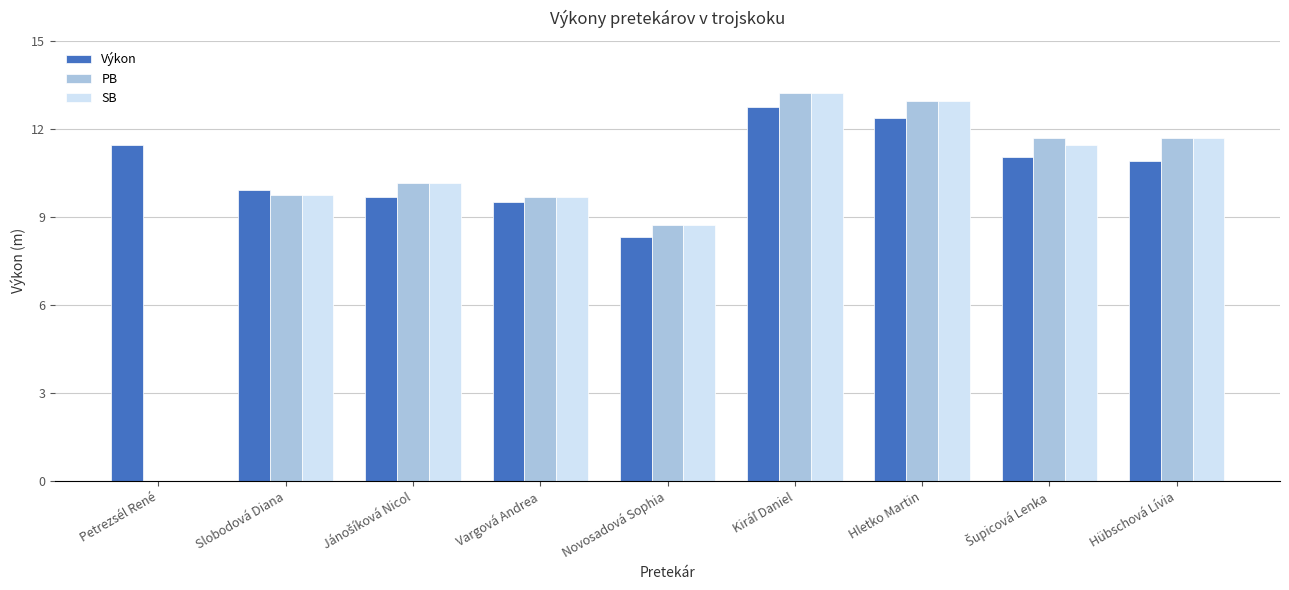

True or false: SB has a value of 14.4 at Vargová Andrea.

False